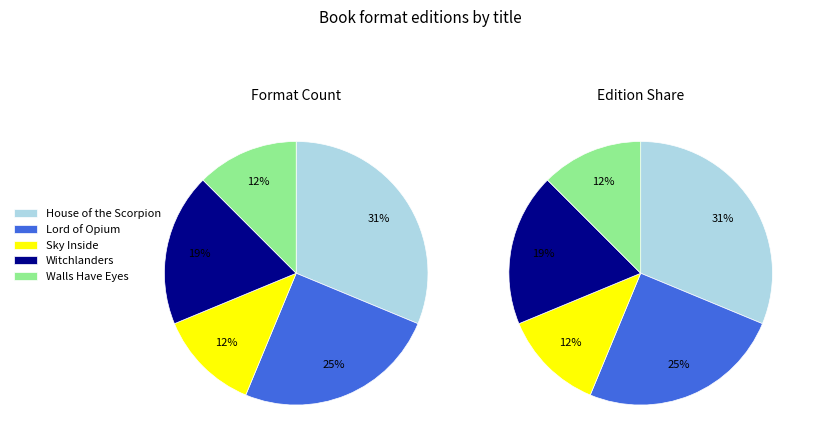

Rank the categories by value from lowest to highest.

Sky Inside, Walls Have Eyes, Witchlanders, Lord of Opium, House of the Scorpion